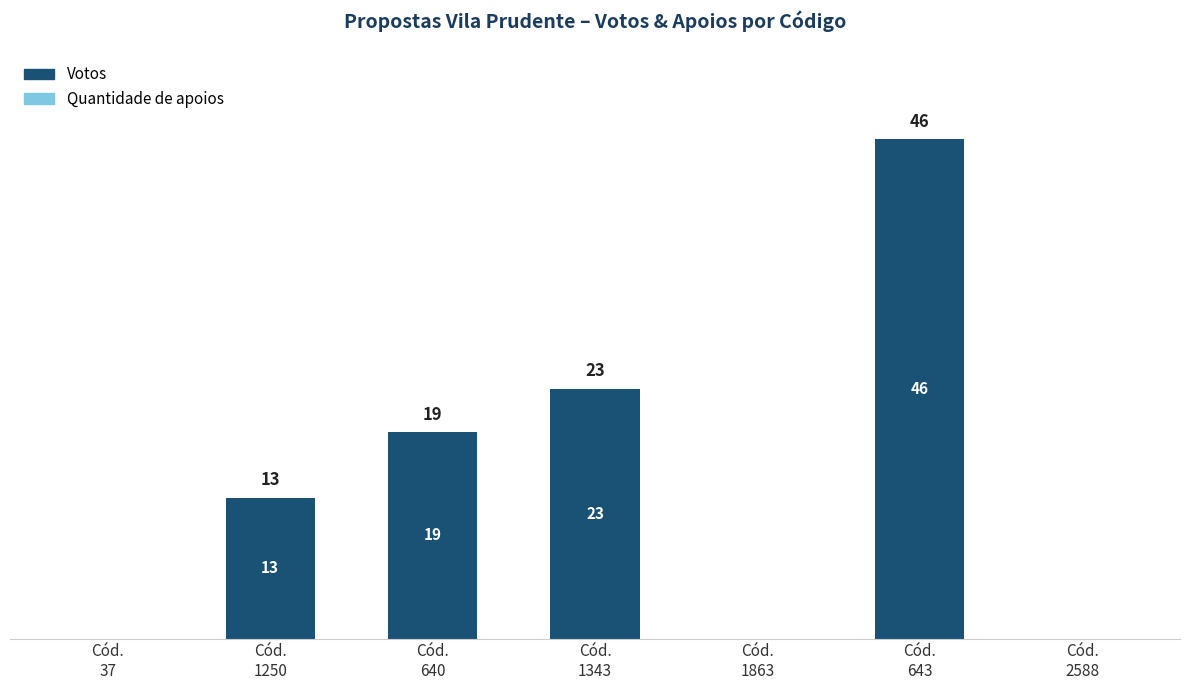

What is the maximum value shown in the chart?

46